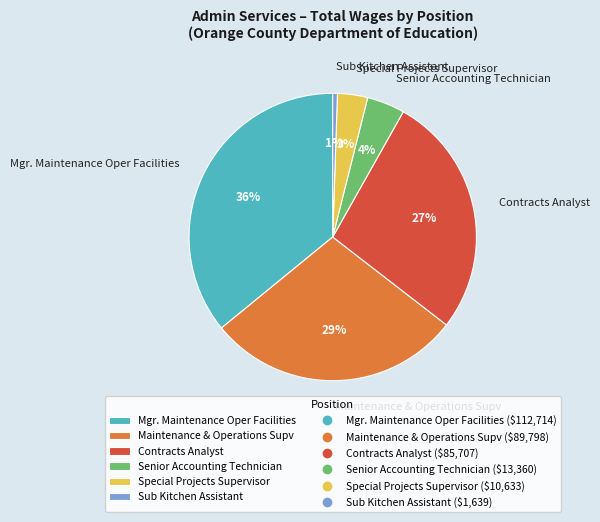

Which slice is the smallest?

Sub Kitchen Assistant